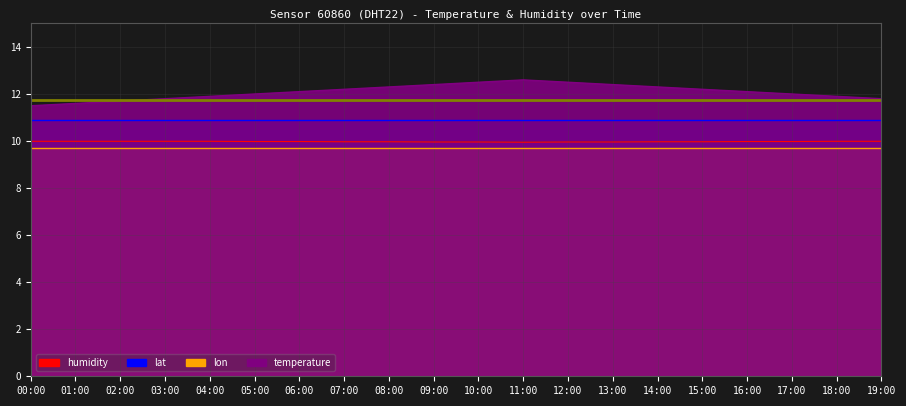

Is the value of temperature at 07:00 greater than the value of humidity at 13:00?

Yes